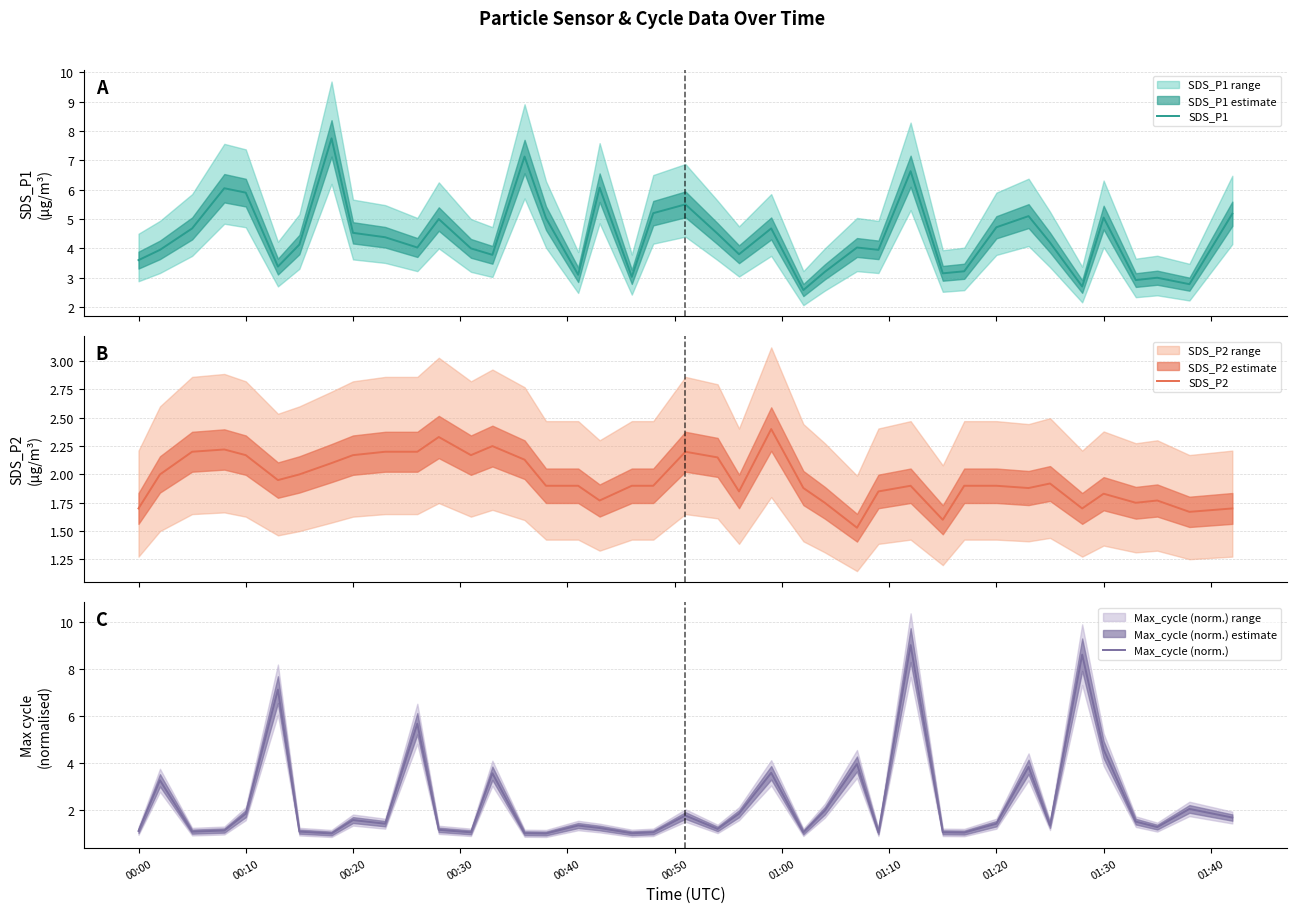

What is the minimum value for SDS_P1?

2.6